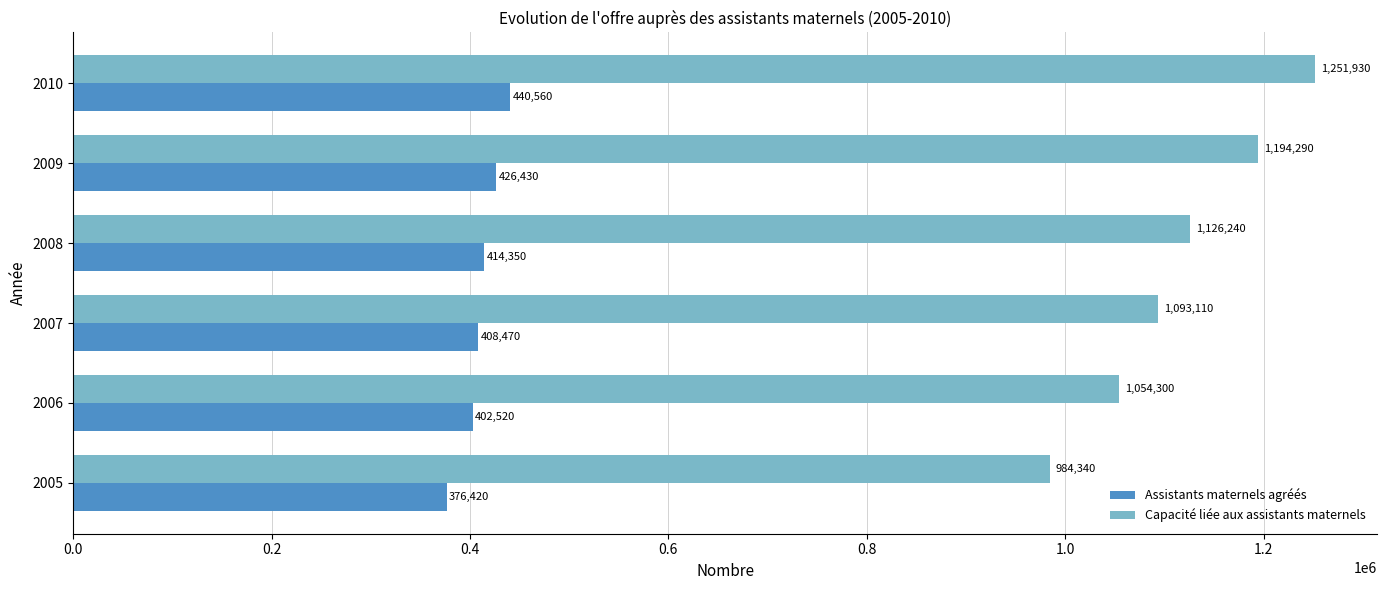

What is the difference between the highest and lowest values at 2006?

651780